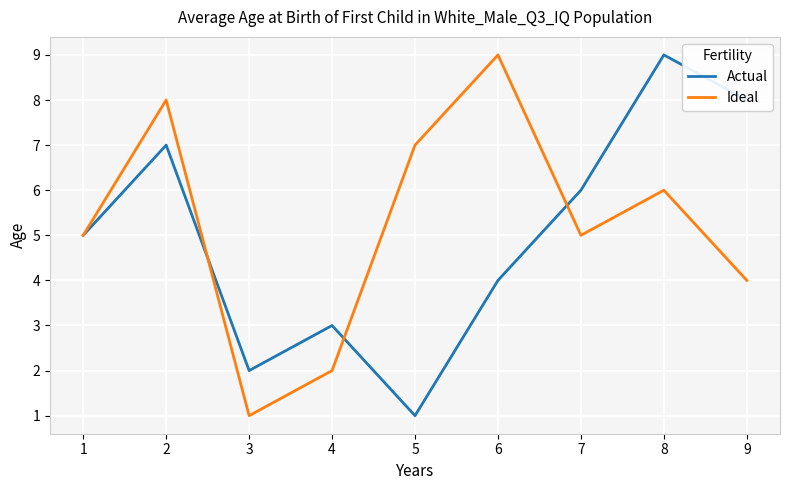

What is the minimum value shown in the chart?

1